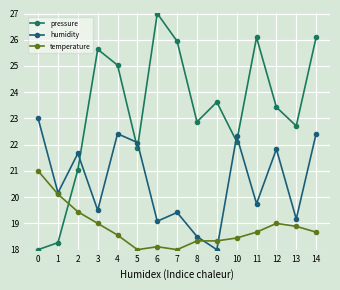

Reading left to right, extract all data points from this chart.

pressure: 18.0	18.3	21.0	25.6	25.0	21.9	27.0	25.9	22.9	23.6	22.1	26.1	23.4	22.7	26.1
humidity: 23.0	20.2	21.7	19.5	22.4	22.1	19.1	19.4	18.5	18.0	22.3	19.8	21.8	19.2	22.4
temperature: 21.0	20.1	19.4	19.0	18.6	18.0	18.1	18.0	18.3	18.3	18.4	18.7	19.0	18.9	18.7